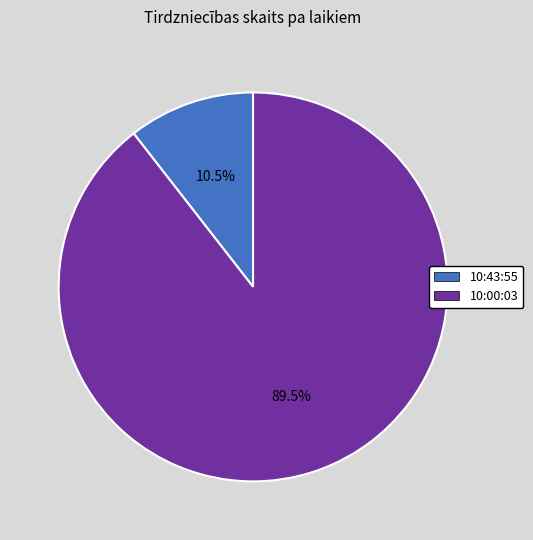

Which slice is the largest?

10:00:03